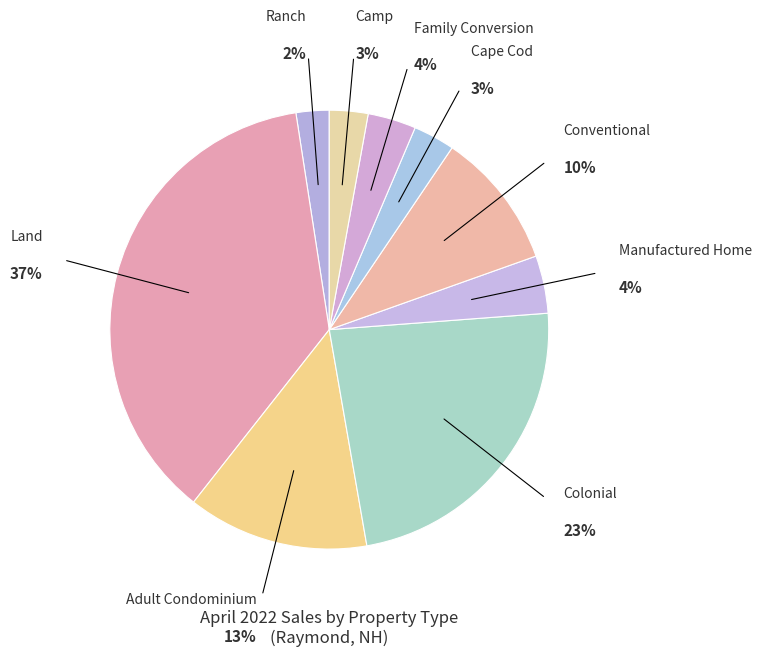

Is it true that Ranch is 9% of the pie?

False